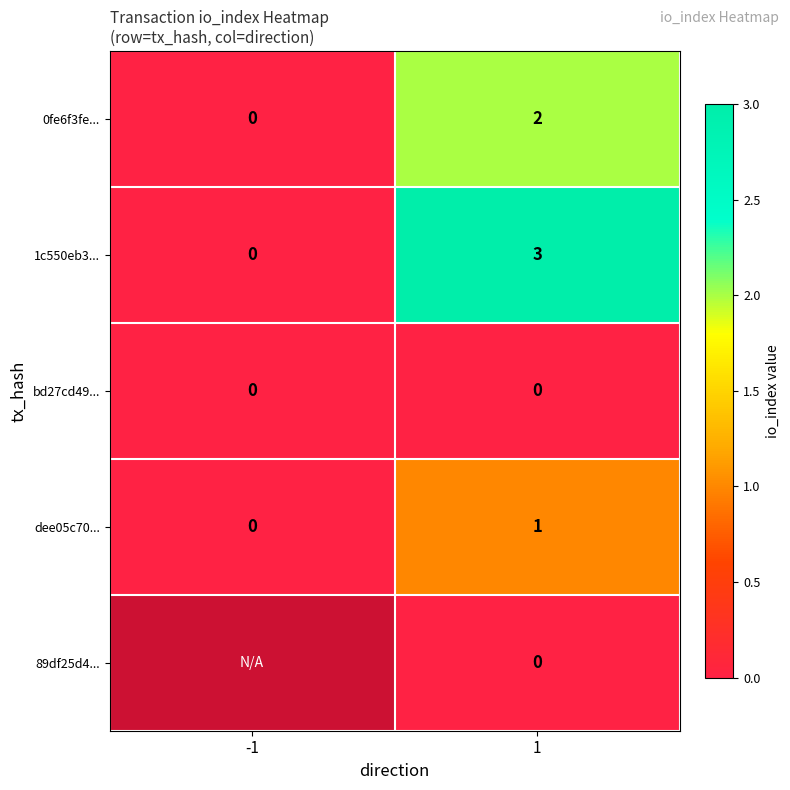

How many categories are shown in the chart?

2